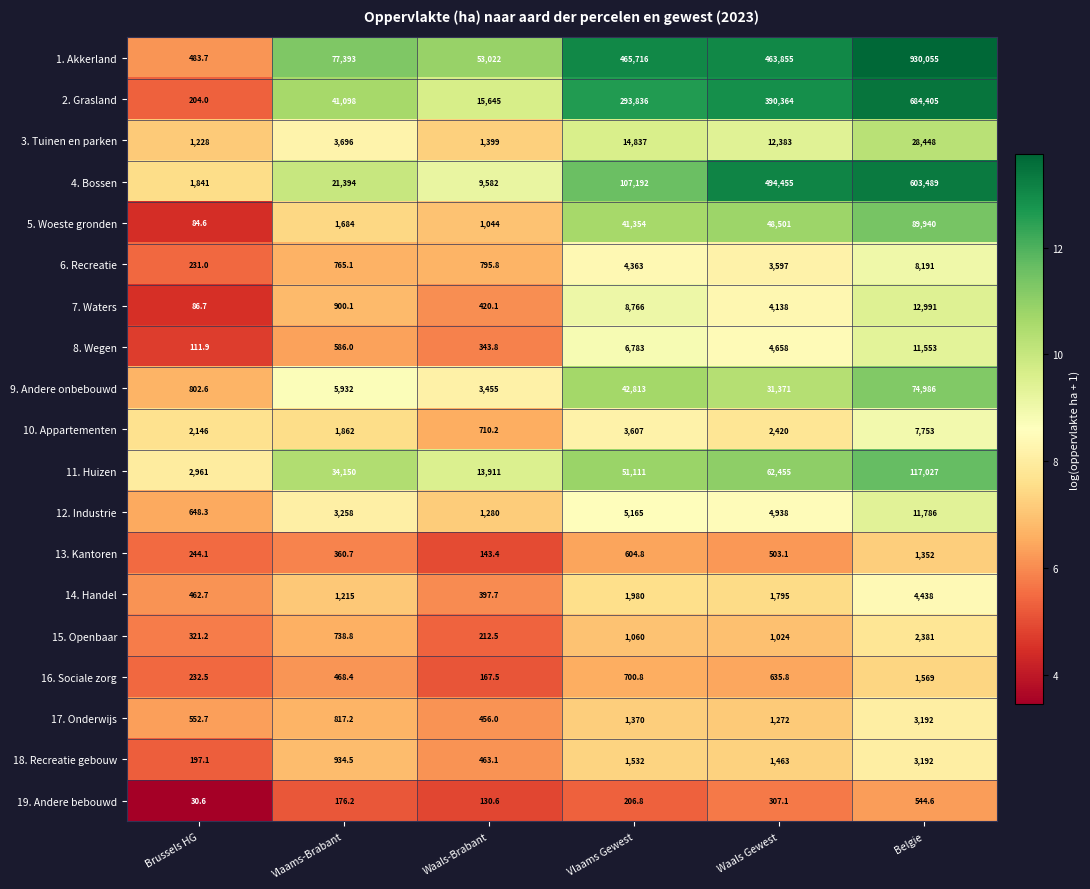

Which series has the largest total across all categories?

1. Akkerland